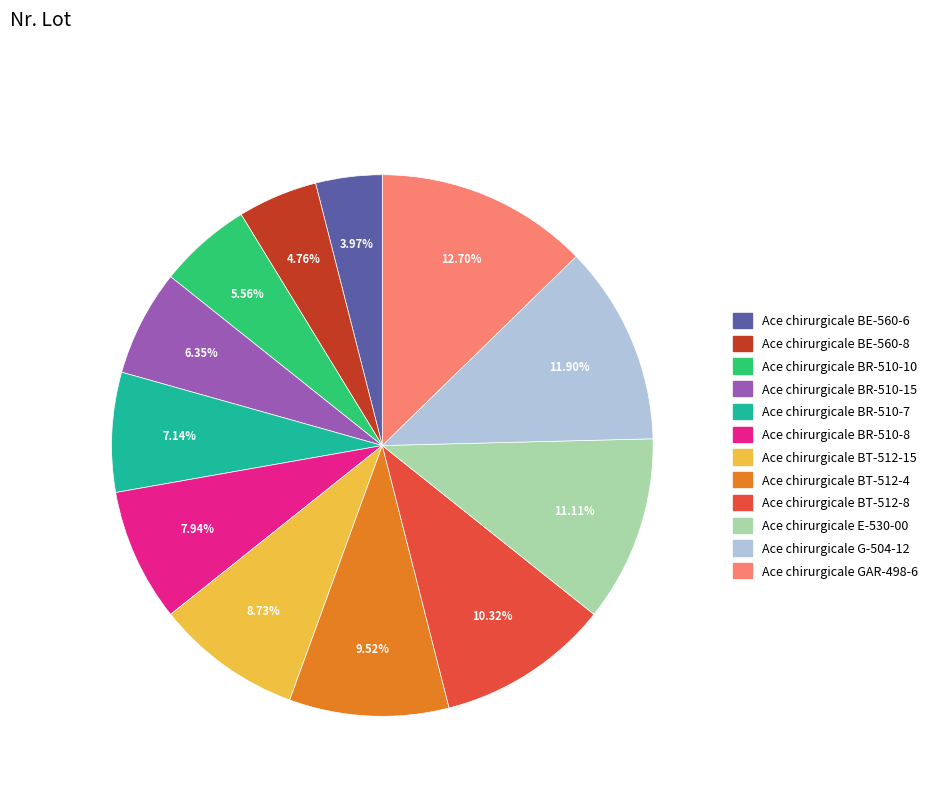

Is there a majority slice in this chart?

No